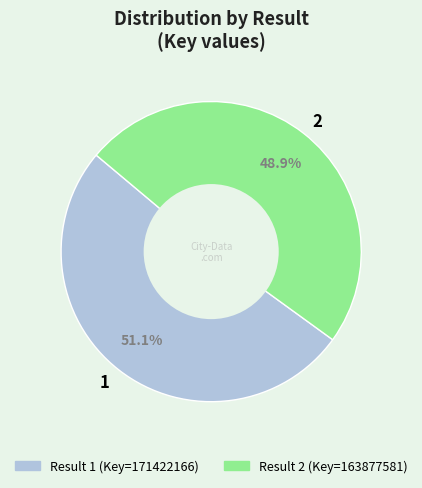

Does 2 represent more than half of the total?

No